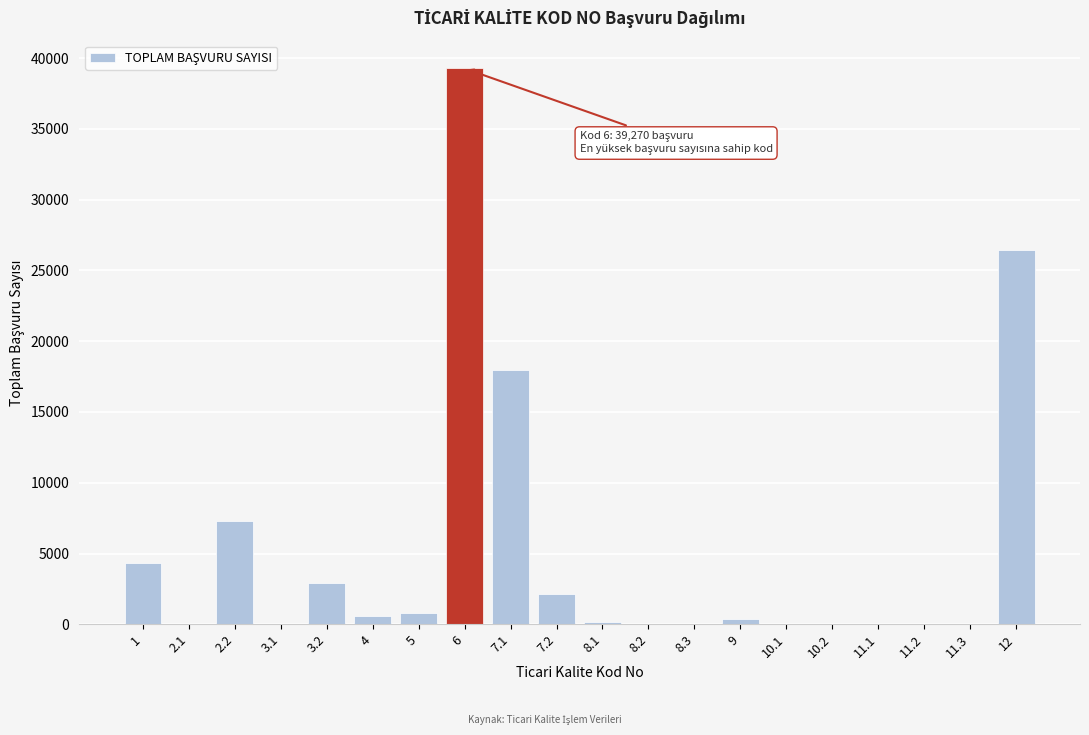

The value at 7.2 is 3764. True or false?

False